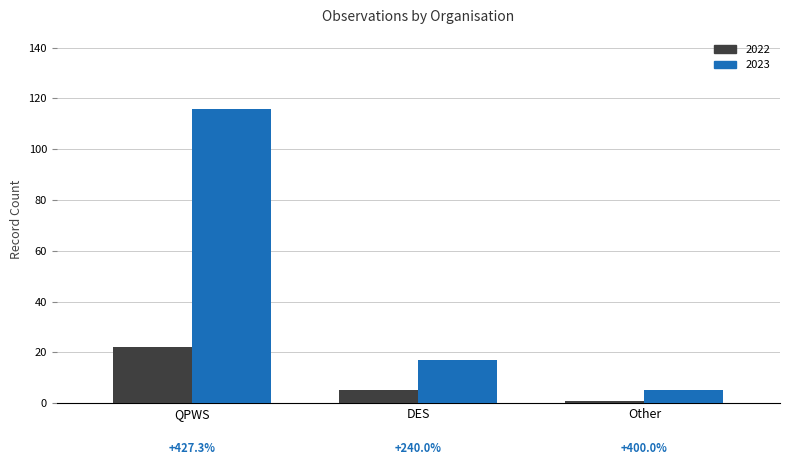

What is the value of the 2023 bar at the 2nd from the left?

17